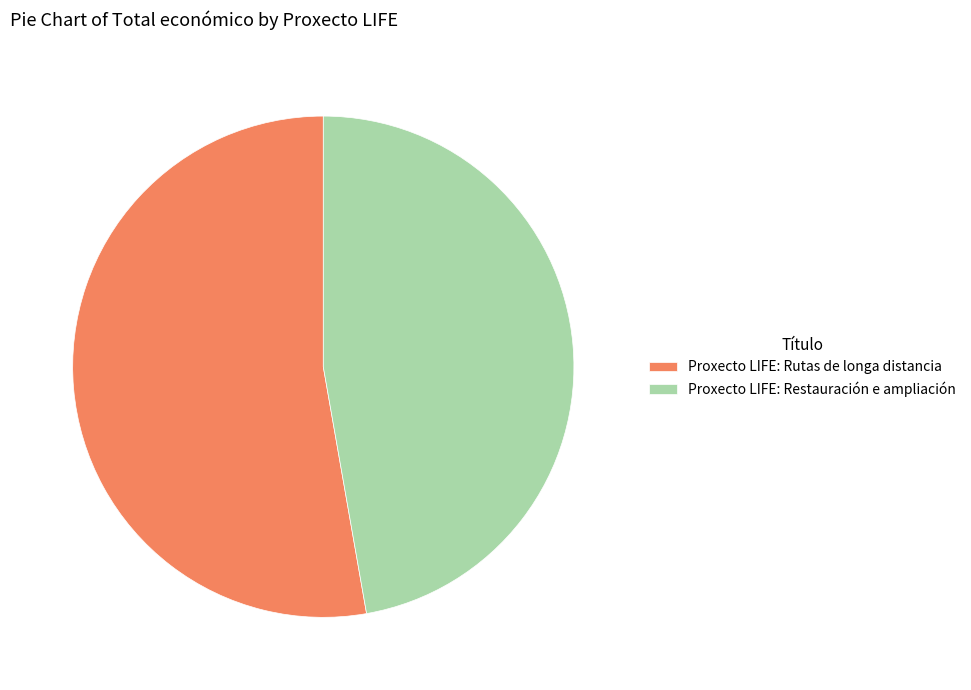

How many slices are in this pie chart?

2